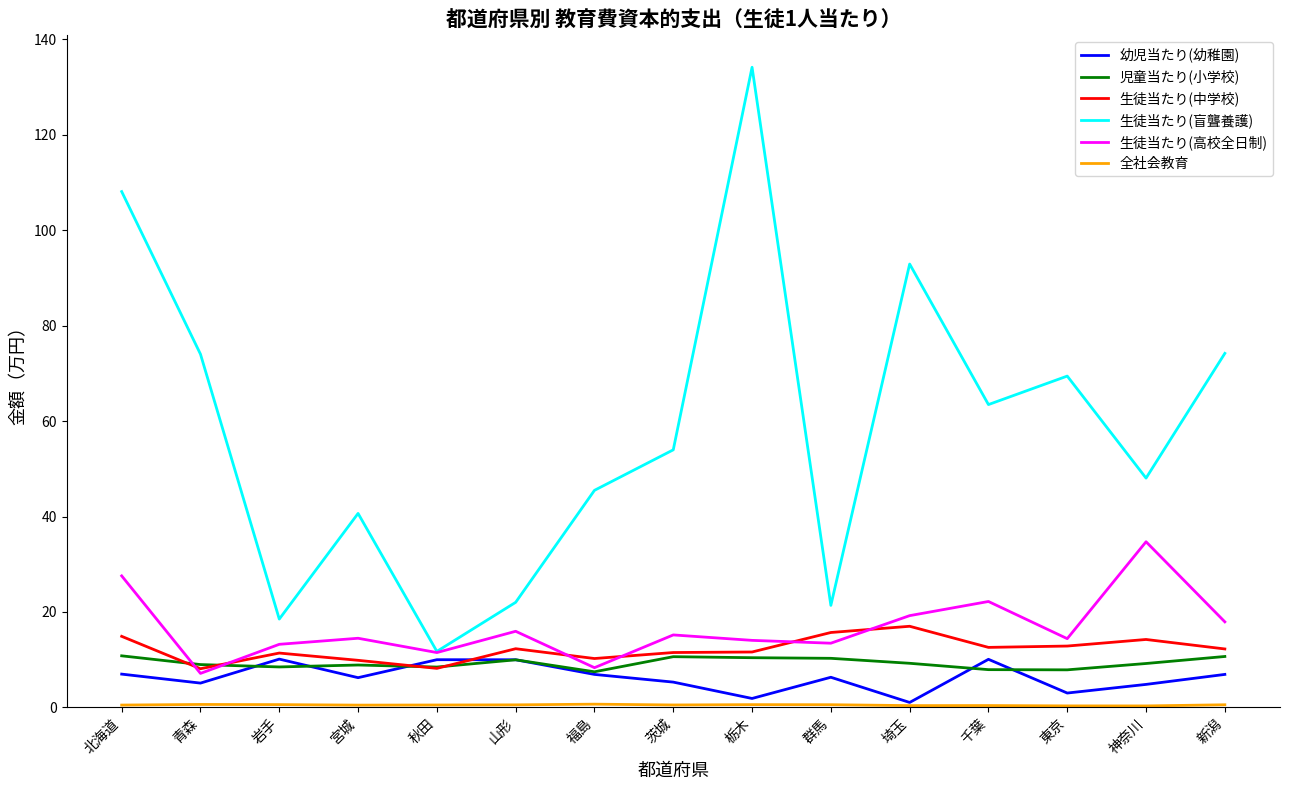

Is the value of 児童当たり(小学校) at 群馬 greater than the value of 生徒当たり(盲聾養護) at 新潟?

No